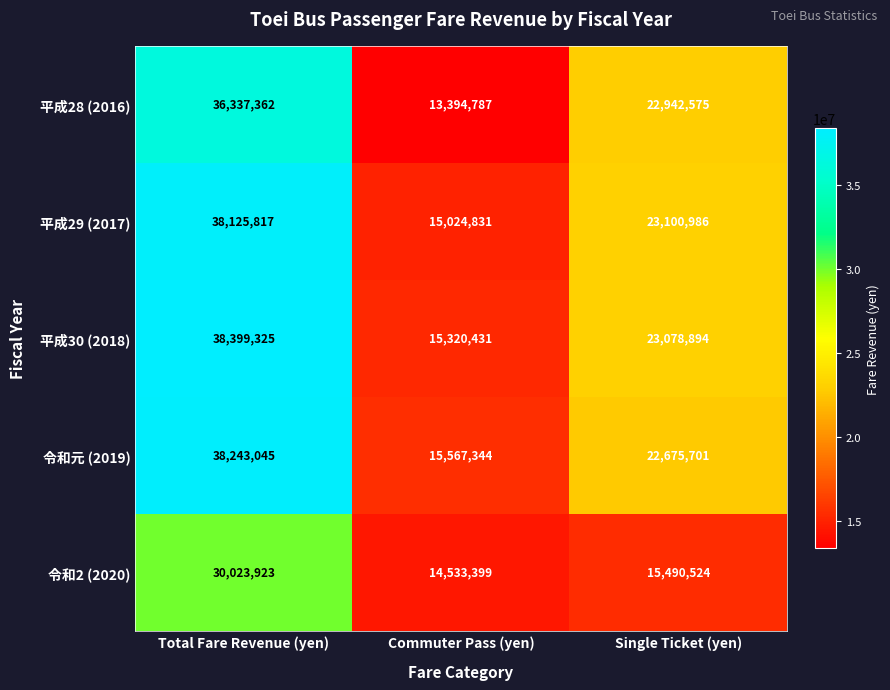

Reading right to left, extract all data points from this chart.

平成28 (2016): 22942575	13394787	36337362
平成29 (2017): 23100986	15024831	38125817
平成30 (2018): 23078894	15320431	38399325
令和元 (2019): 22675701	15567344	38243045
令和2 (2020): 15490524	14533399	30023923